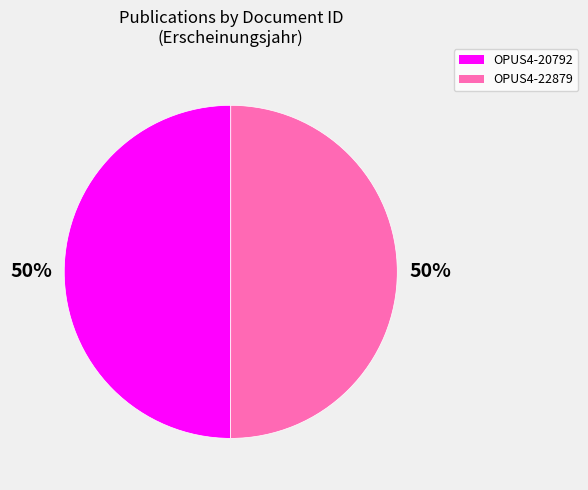

What is the ratio of the value at OPUS4-20792 to the value at OPUS4-22879?

1.0